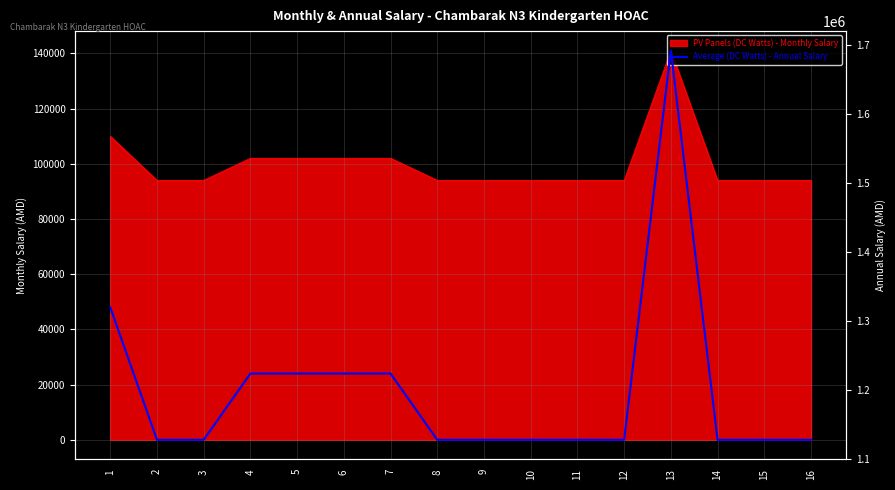

Is it true that the value at 10 is 695914?

False